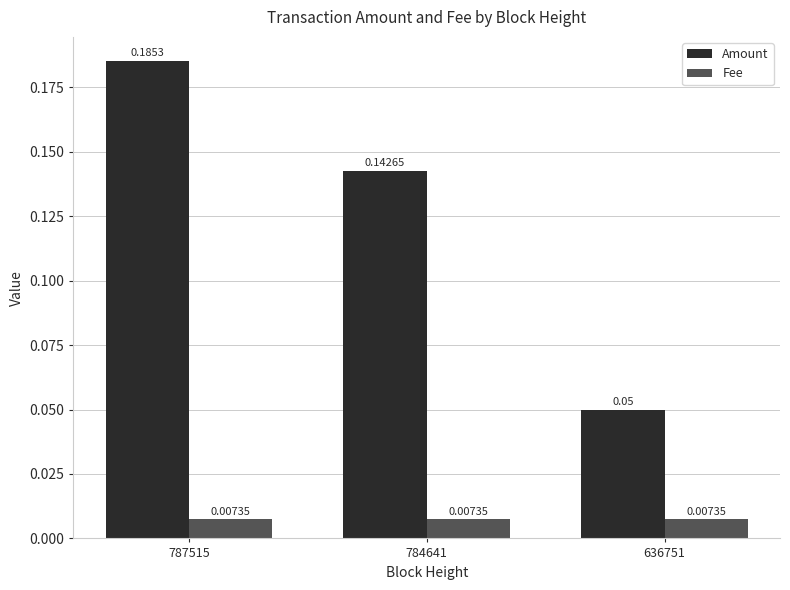

Which series changed the most between 787515 and 636751?

Amount